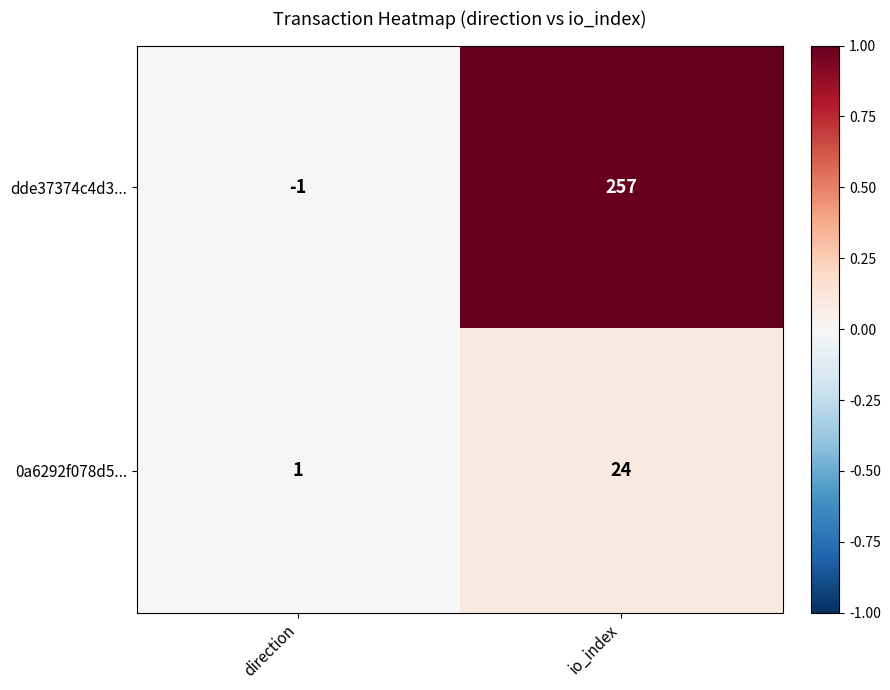

At which category is the sum across all series the highest?

io_index